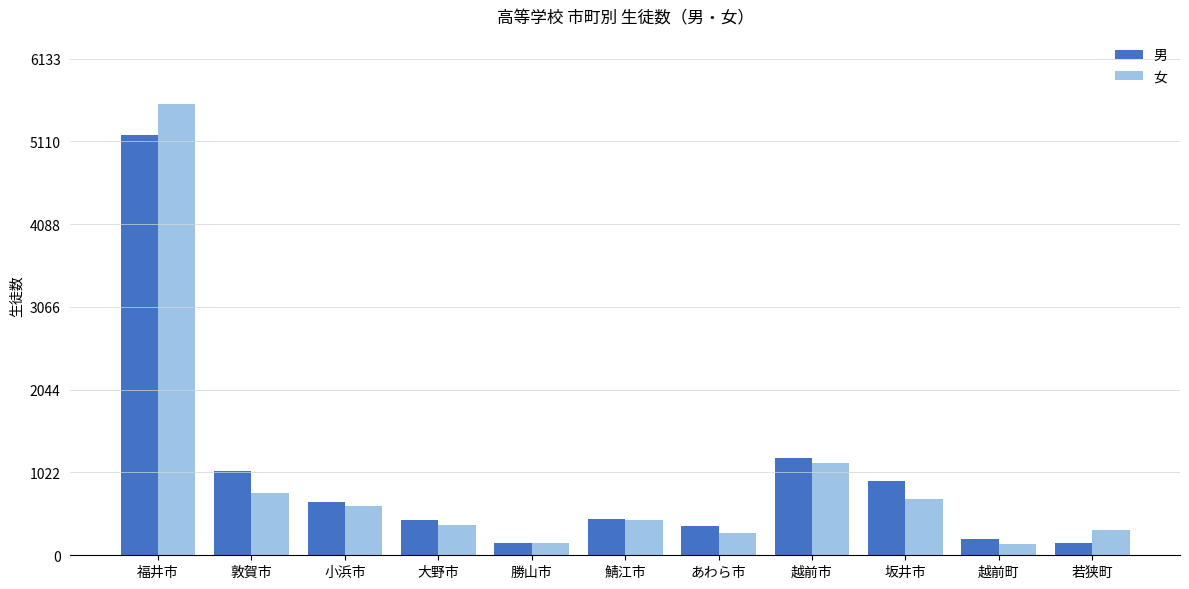

What is the minimum value shown in the chart?

142